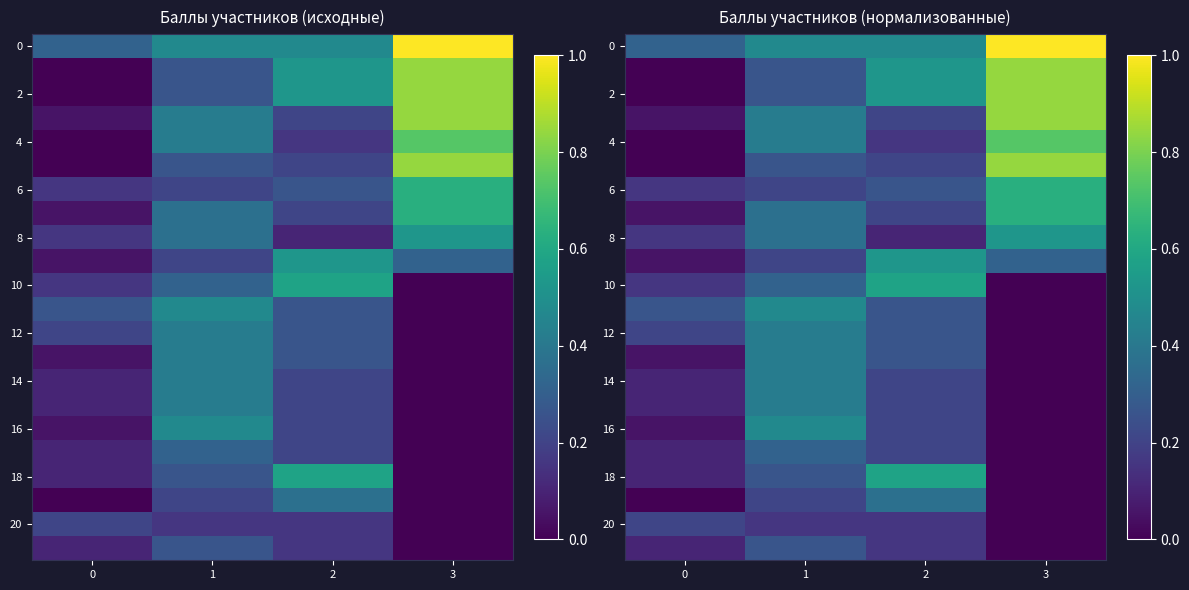

How many distinct data groups are displayed?

22